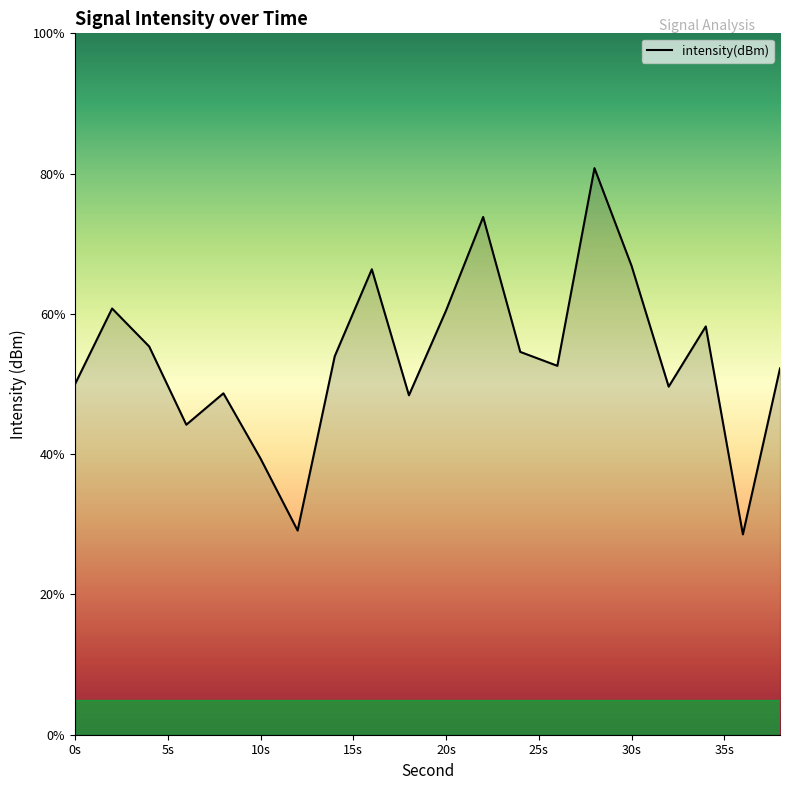

What is the maximum value shown in the chart?

80.8